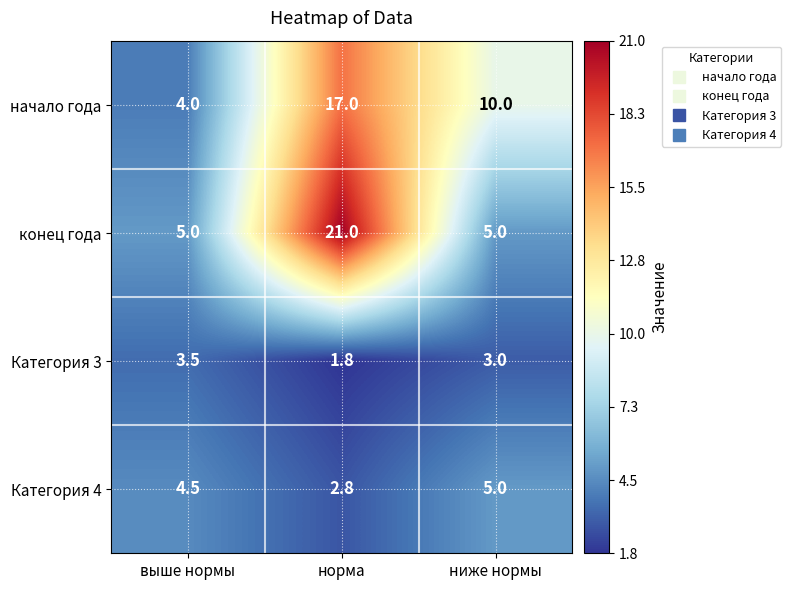

At which category is the sum across all series the highest?

норма